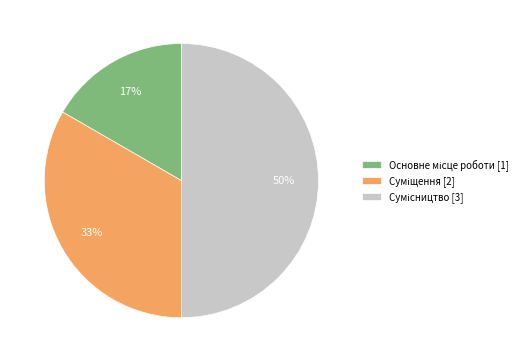

Count the number of slices in the pie.

3